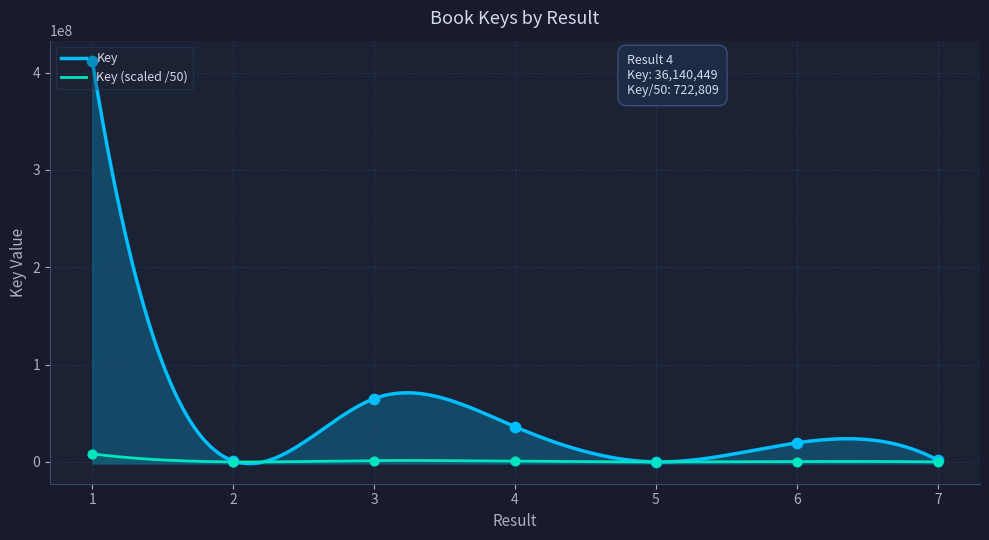

Between 5 and 3, which is larger?

3